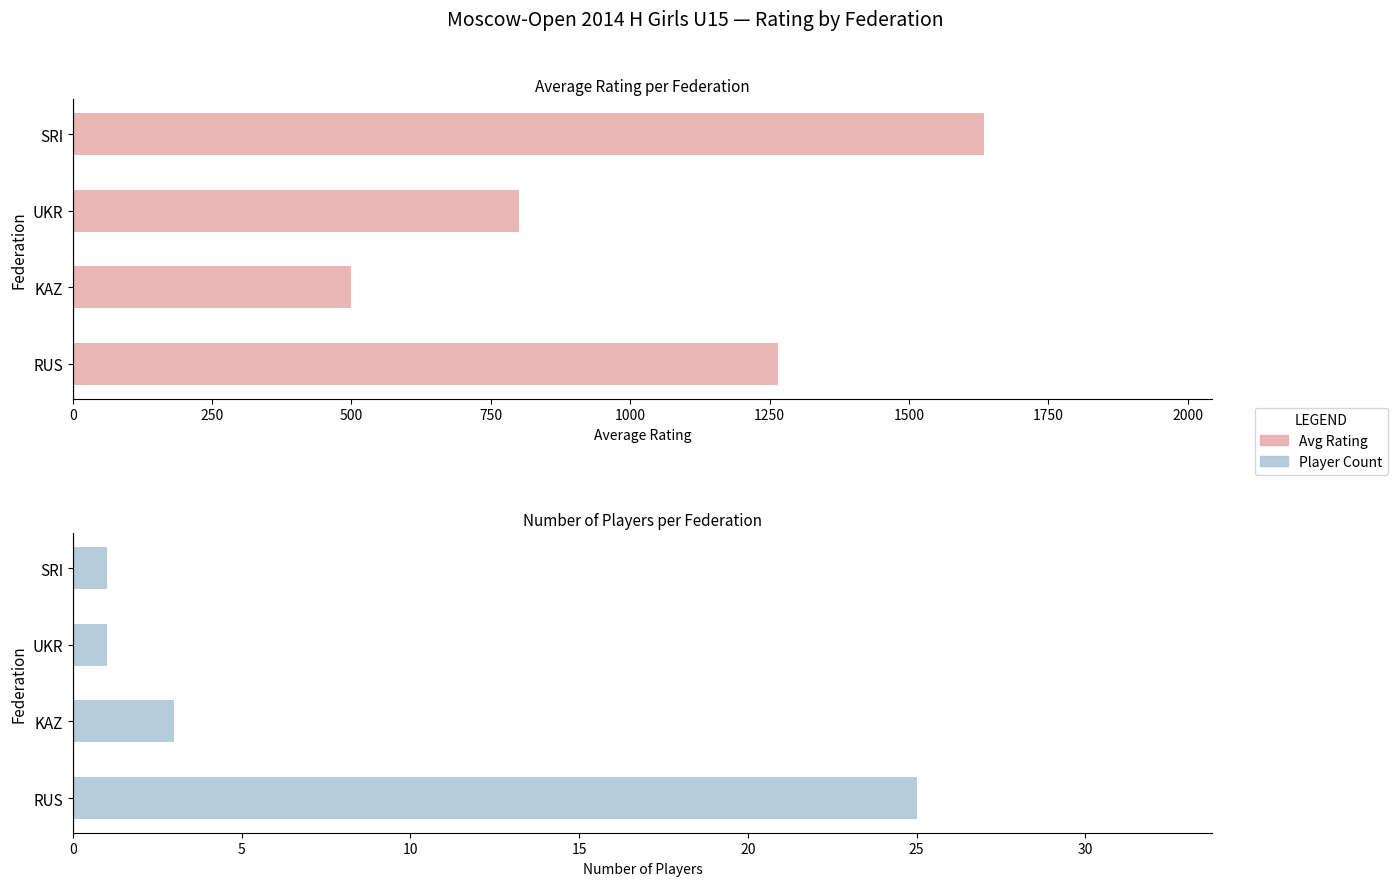

Between KAZ and UKR, which series saw the biggest shift?

Avg Rating